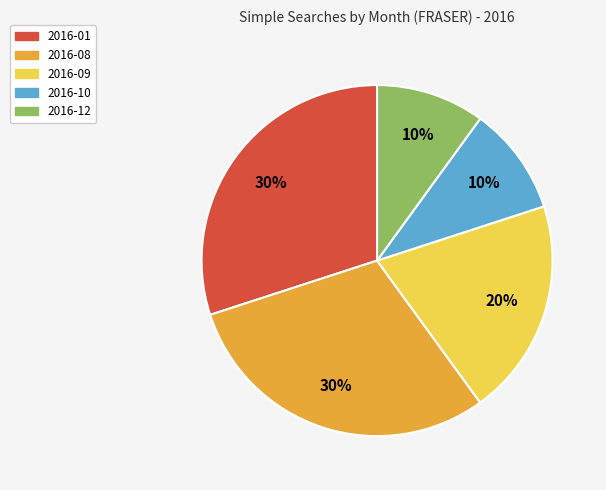

Is there any slice that represents more than half of the pie?

No